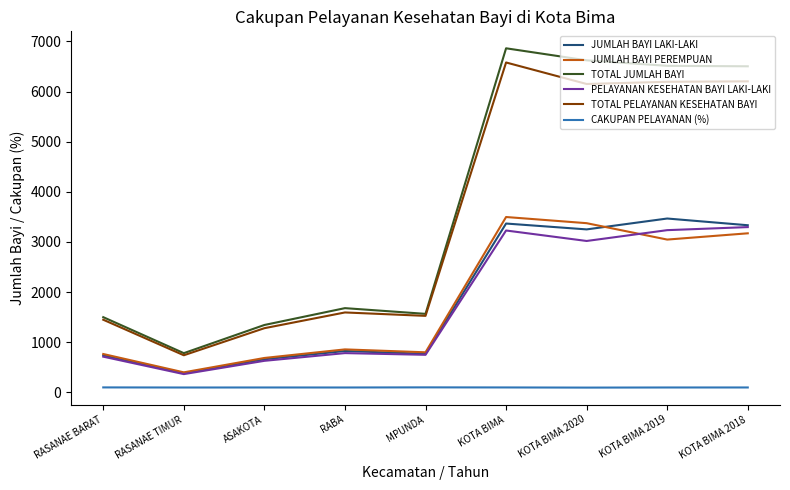

What is the highest value of the PELAYANAN KESEHATAN BAYI LAKI-LAKI series?

3295.0